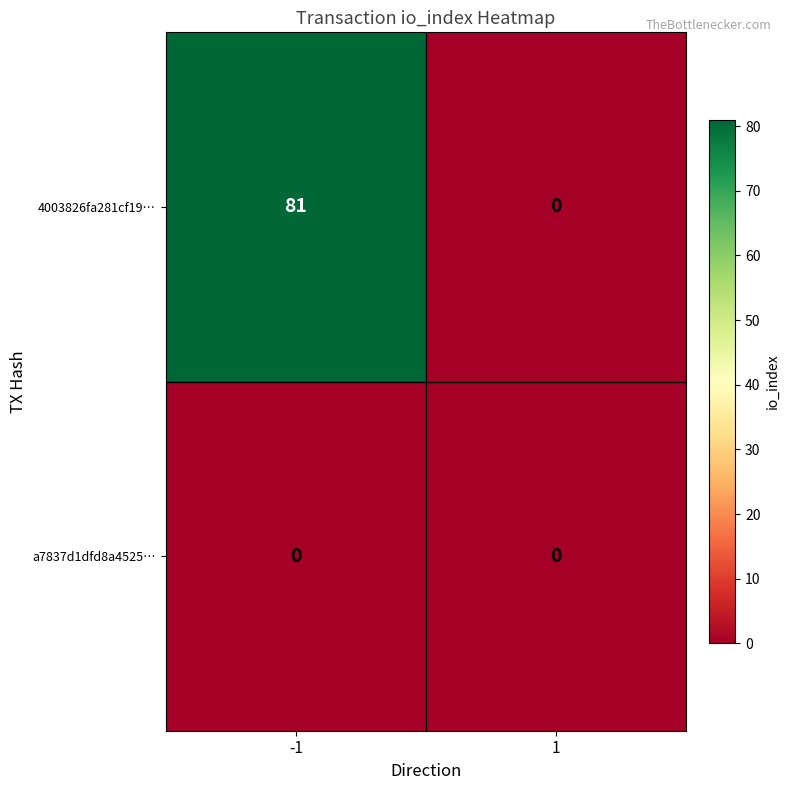

Which series changed the most between -1 and 1?

4003826fa281cf19…